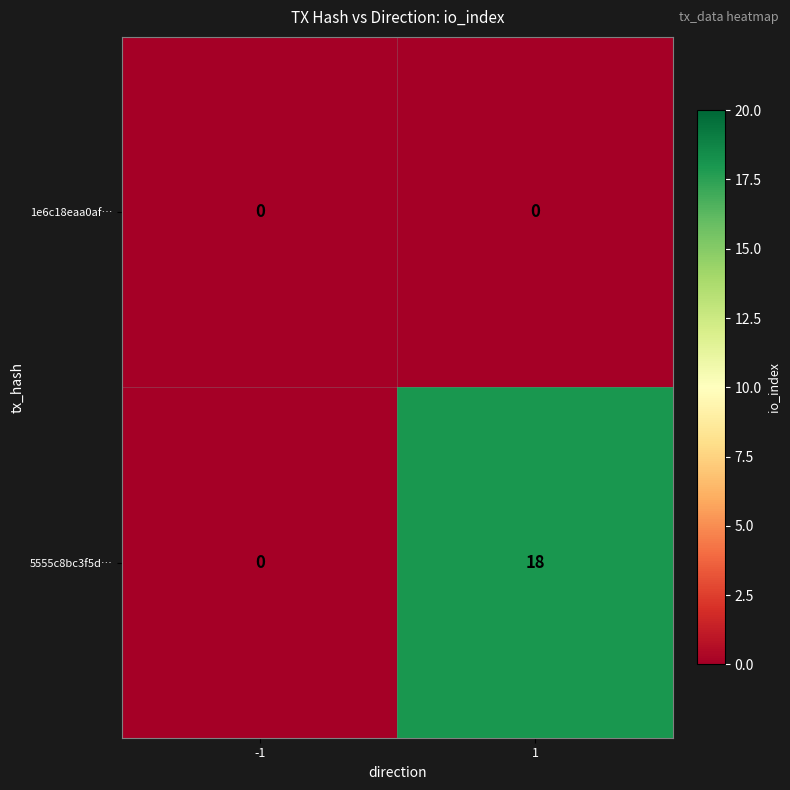

Reading left to right, transcribe all the data shown in this chart.

1e6c18eaa0af…: 0	0
5555c8bc3f5d…: 0	18